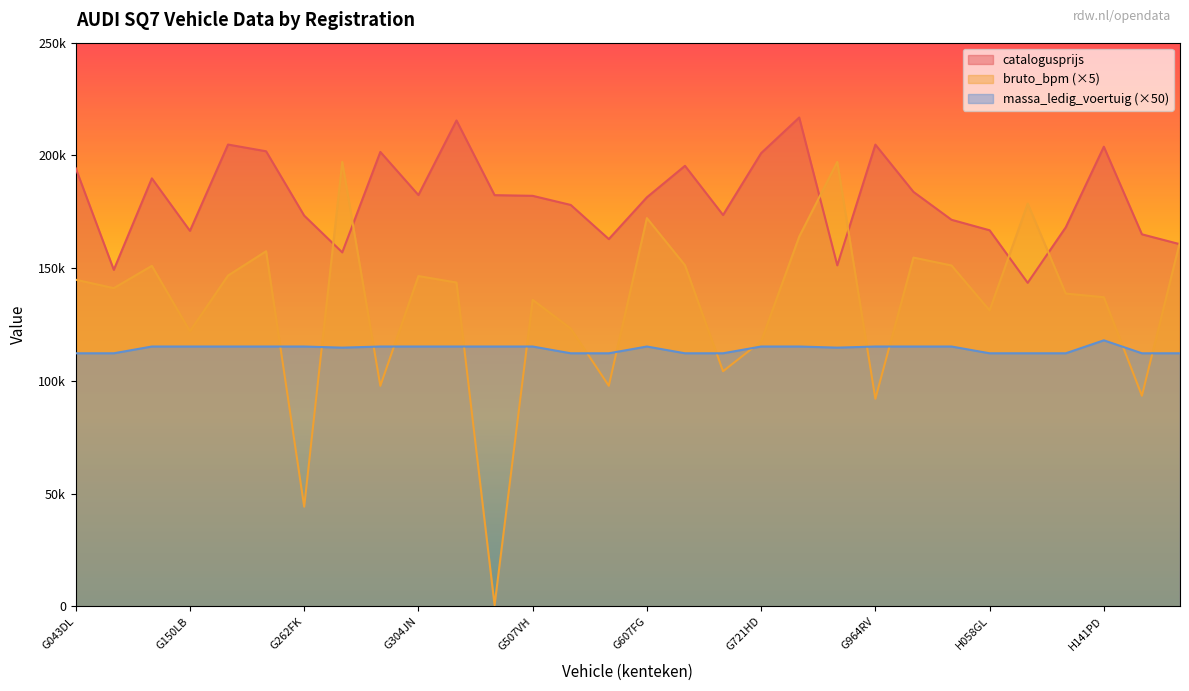

What is the value of the bruto_bpm point at the 20th from the left?

163980